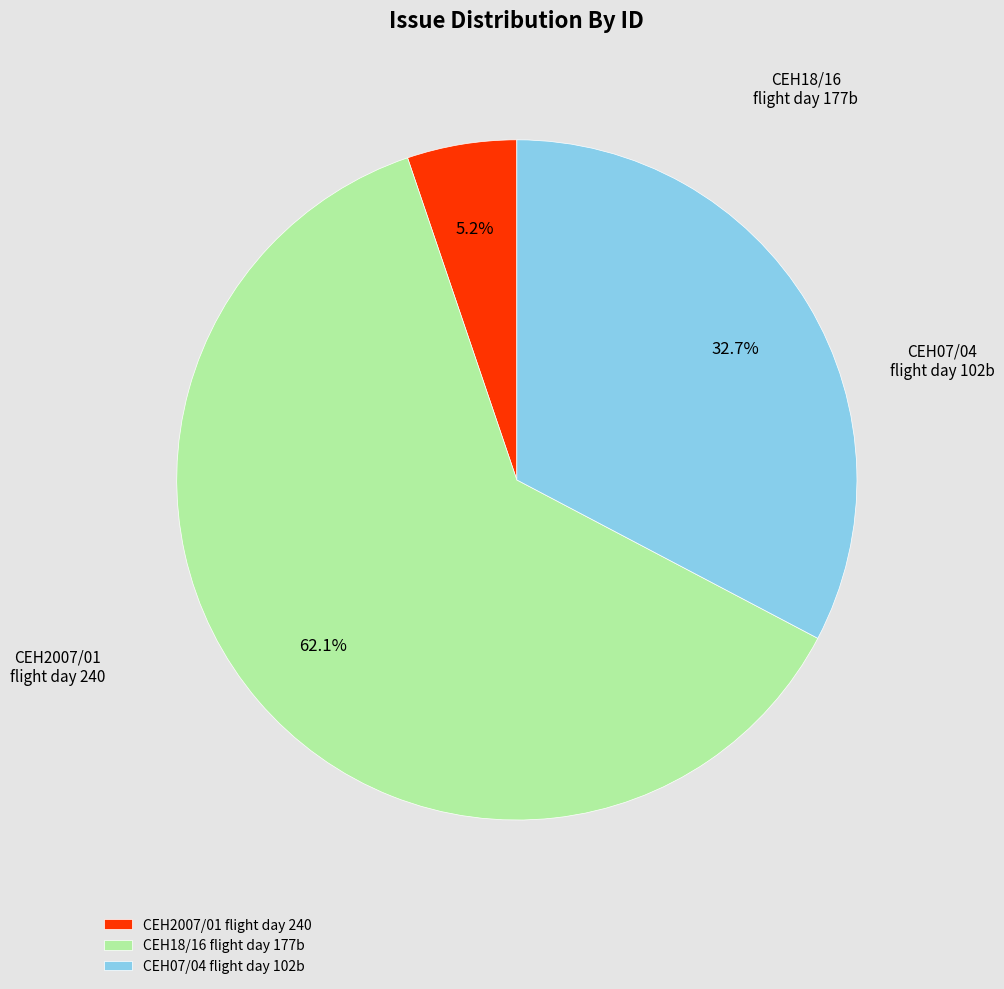

To the nearest percent, what is the difference between the largest and smallest slice percentages?

57%